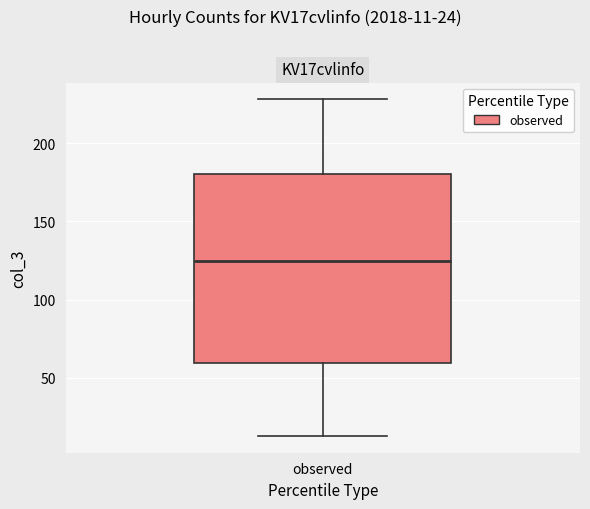

Where is the lower edge of the box for observed on the y-axis? The values are not printed on the chart, so give them approximately, as read against the axis.

60